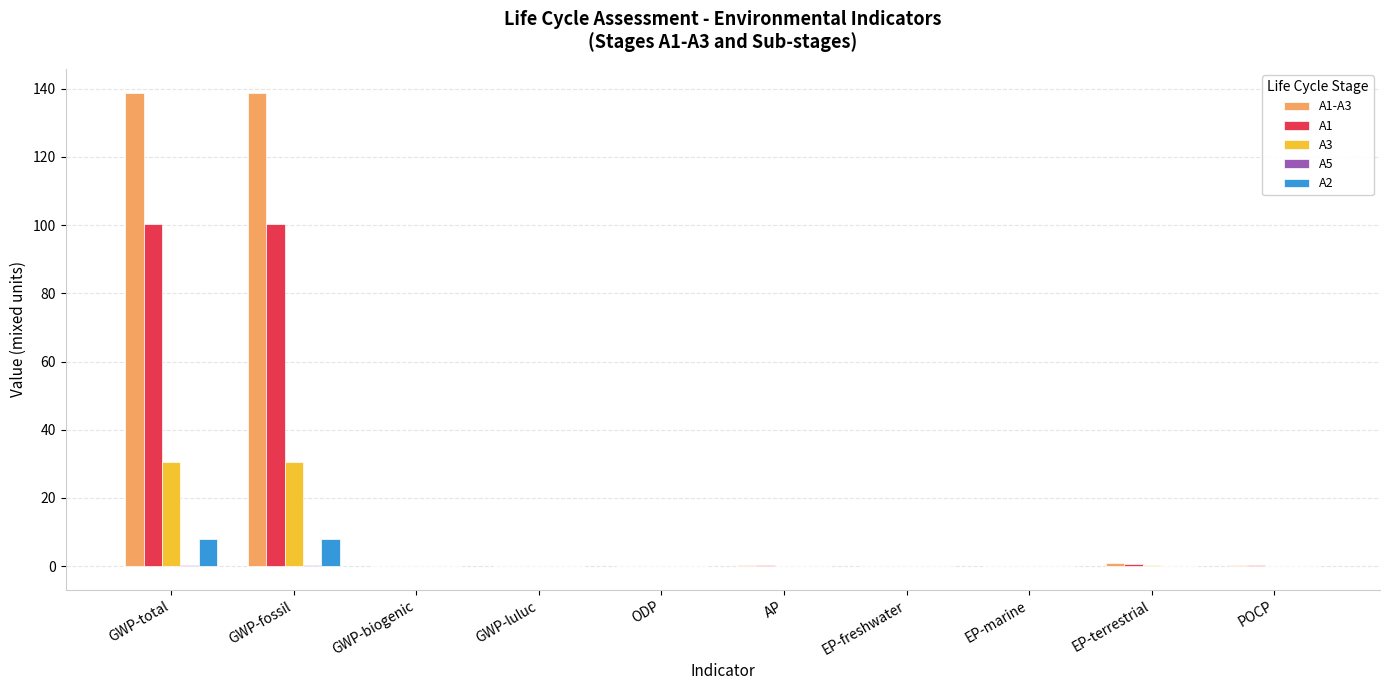

What is the sum of all A3 values?

61.6